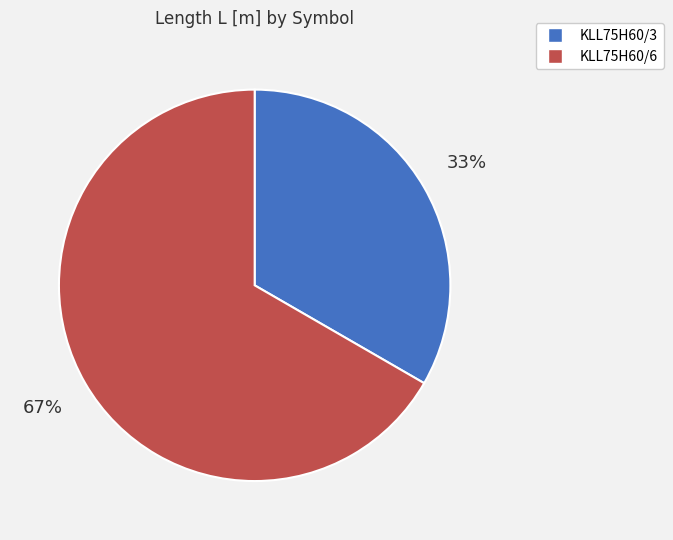

How many slices are in this pie chart?

2